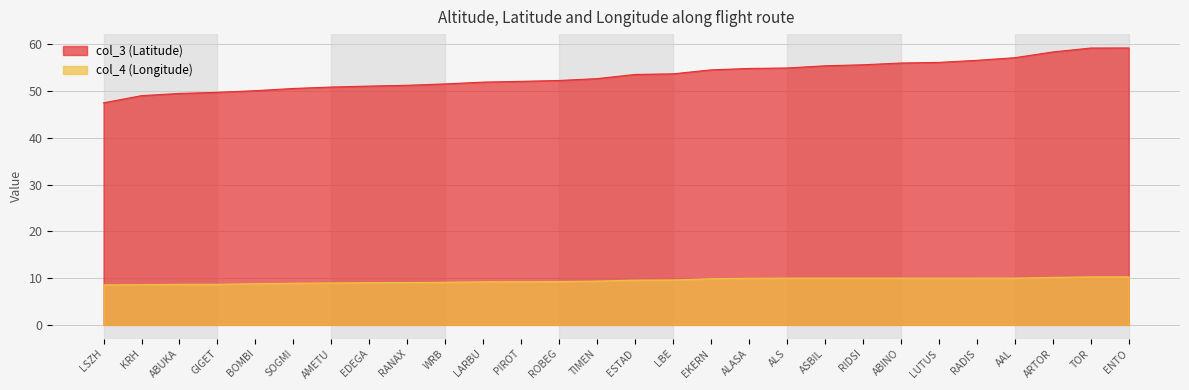

What is the difference between the col_4 (Longitude) values at ABUKA and LBE?

0.9